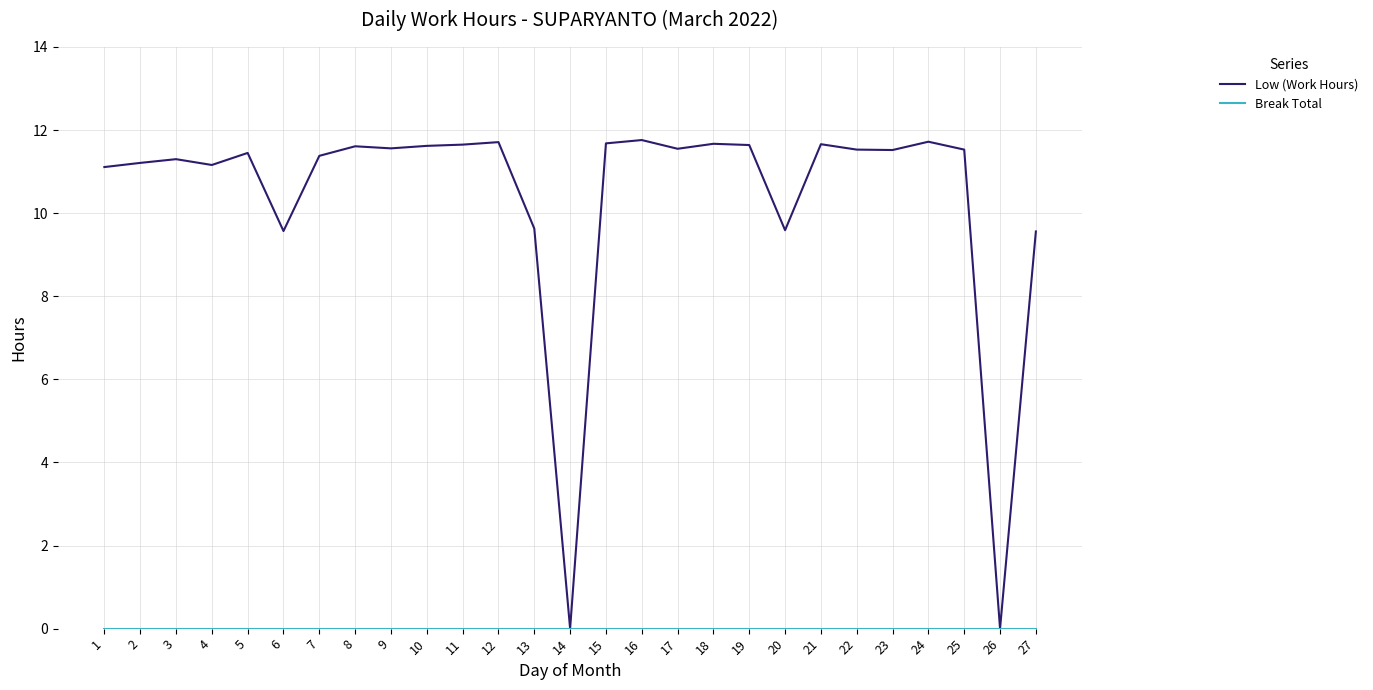

How many lines are shown in the chart?

2